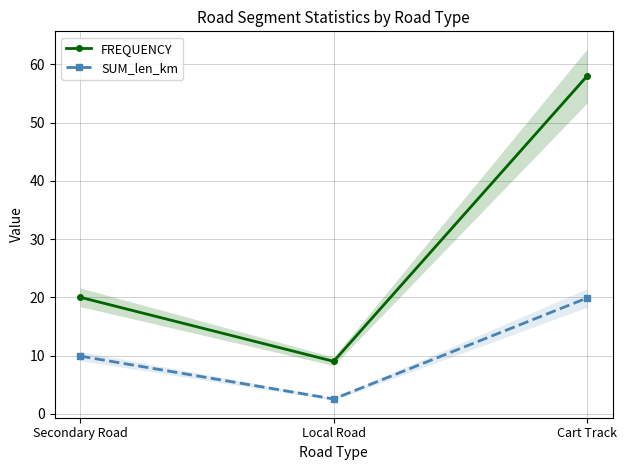

What is the difference between the maximum and minimum values in the FREQUENCY series?

49.0